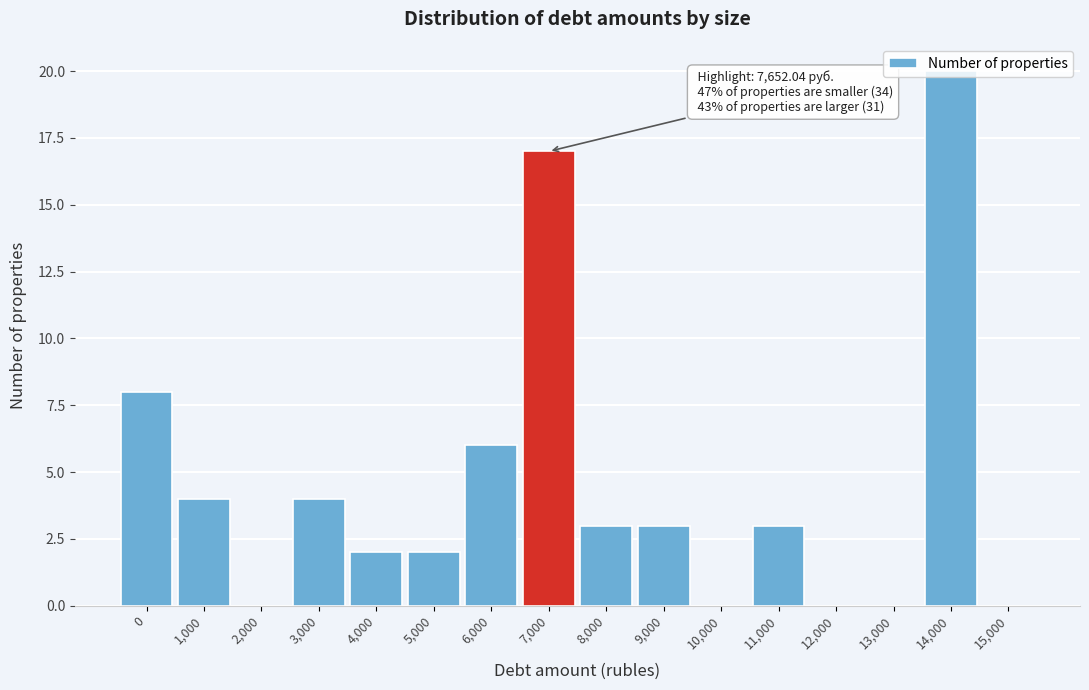

Between 3,000 and 6,000, which is larger?

6,000